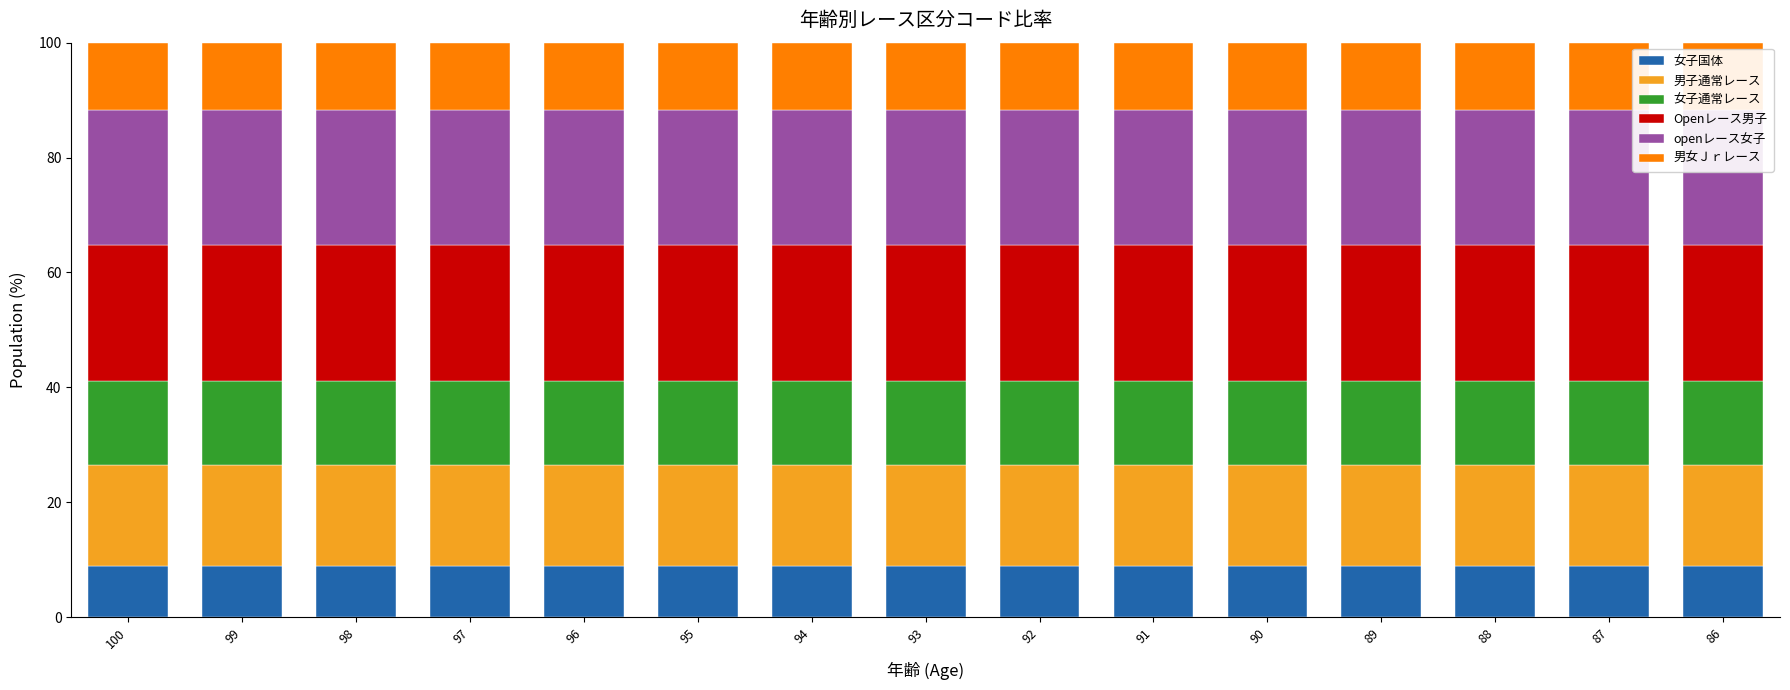

What is the sum of all Openレース男子 values?

352.9